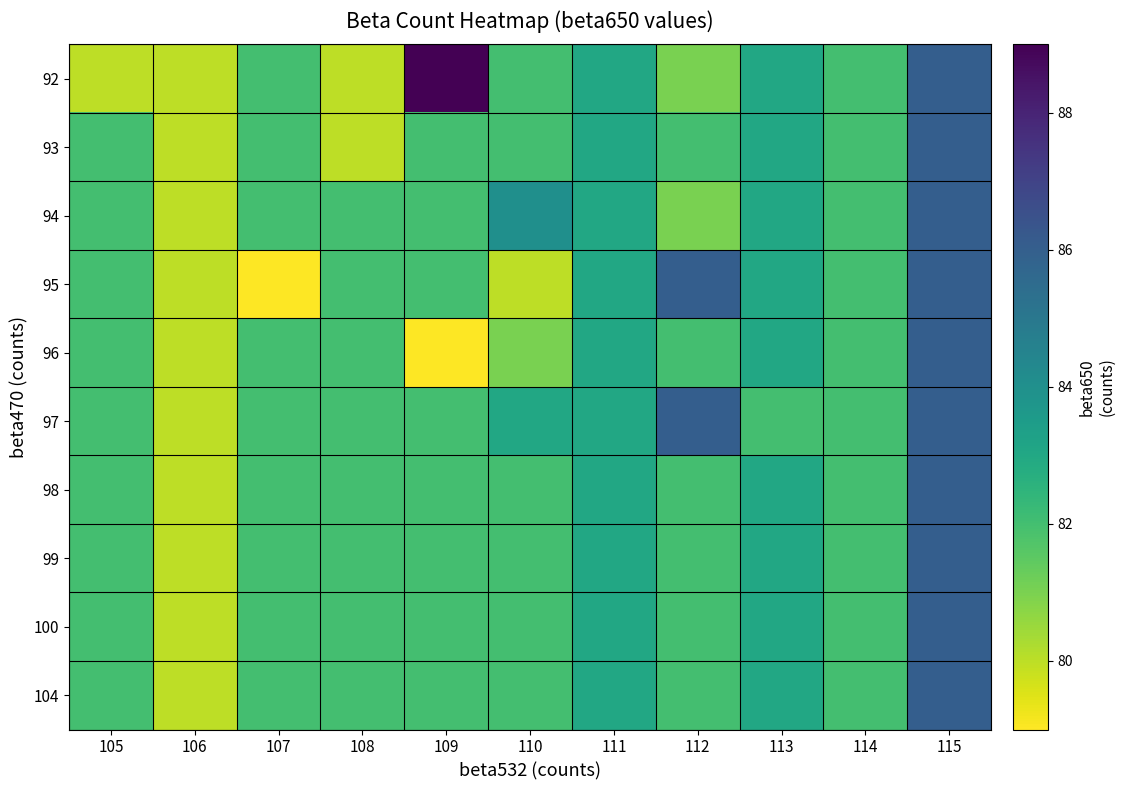

Rank the series at 112 from lowest to highest value.

92, 94, 93, 96, 98, 99, 100, 104, 95, 97